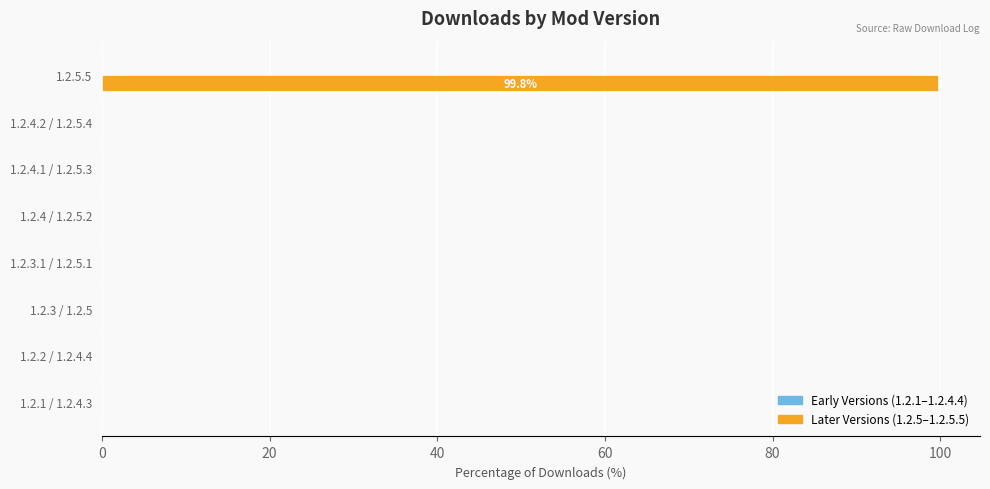

What is the highest value of the Later Versions (1.2.5–1.2.5.5) series?

99.8